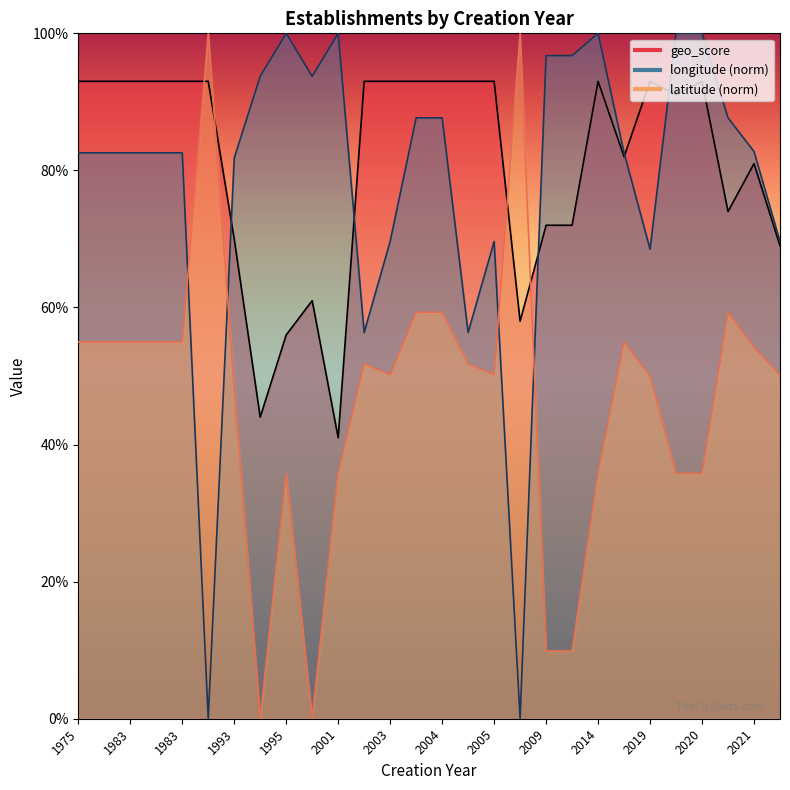

List the series in order of their peak value, highest first.

longitude, latitude, geo_score